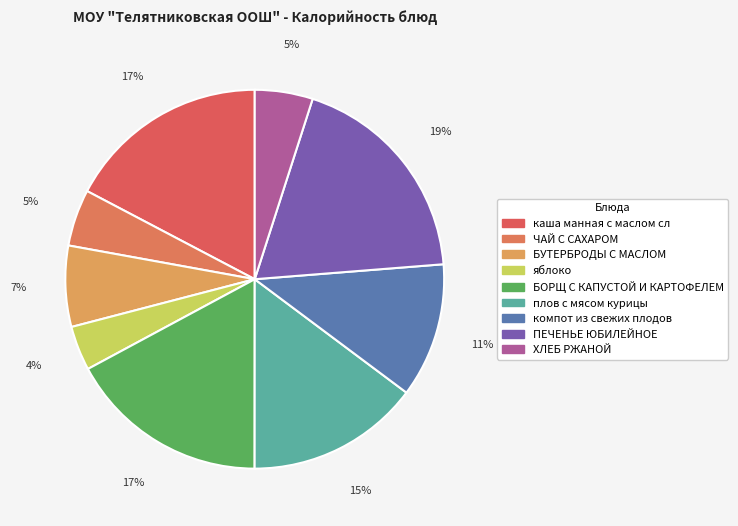

How many slices are in this pie chart?

9